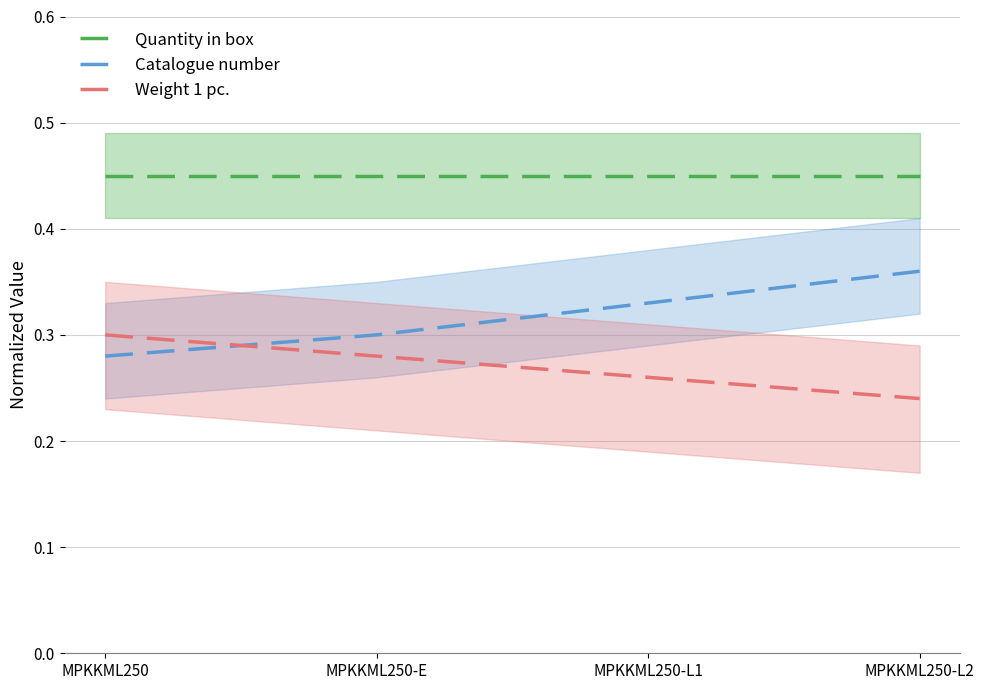

How many lines are shown in the chart?

3